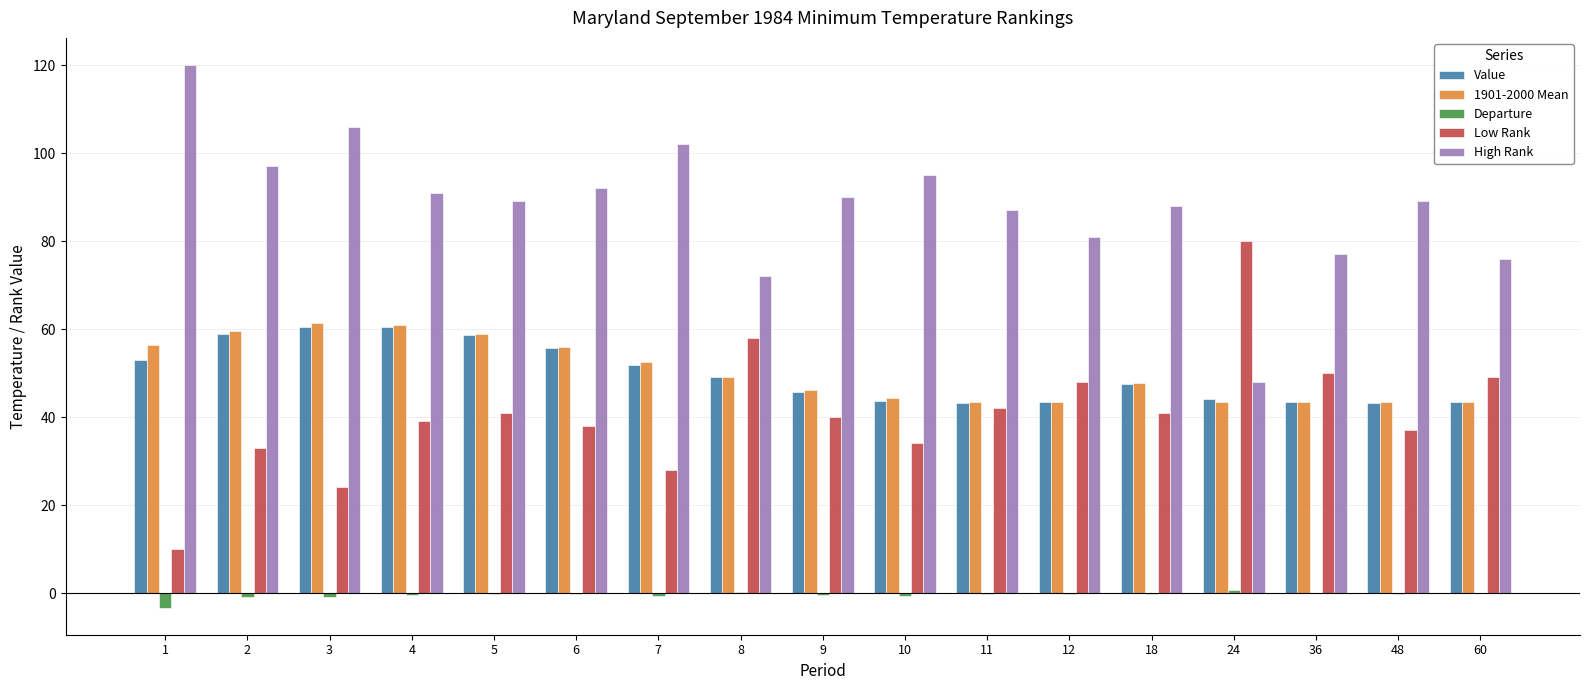

Which series has the largest total across all categories?

High Rank